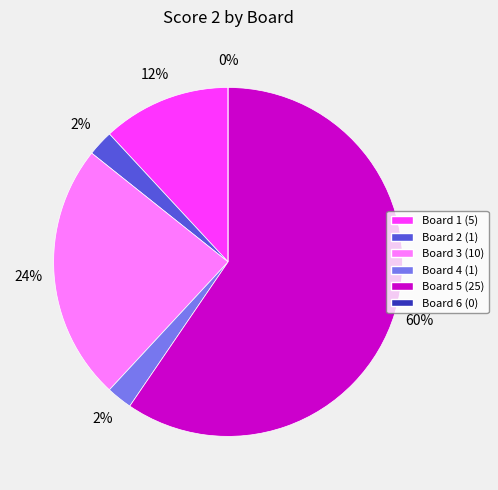

True or false: Board 3 accounts for 36% of the total.

False